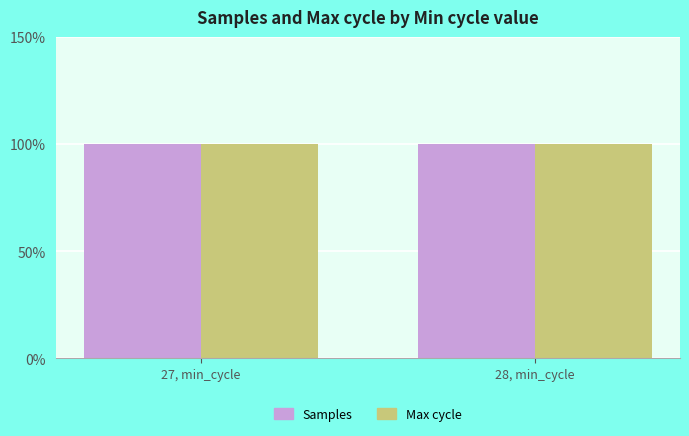

What are all the series names shown in the legend?

Samples, Max cycle